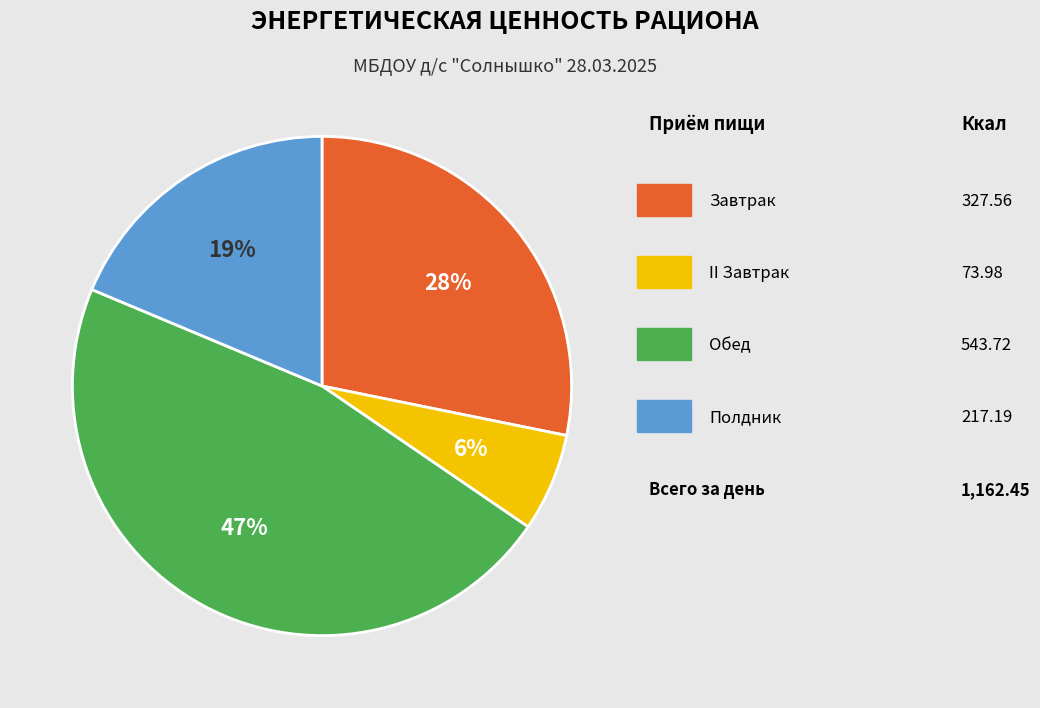

How many segments does this pie chart have?

4